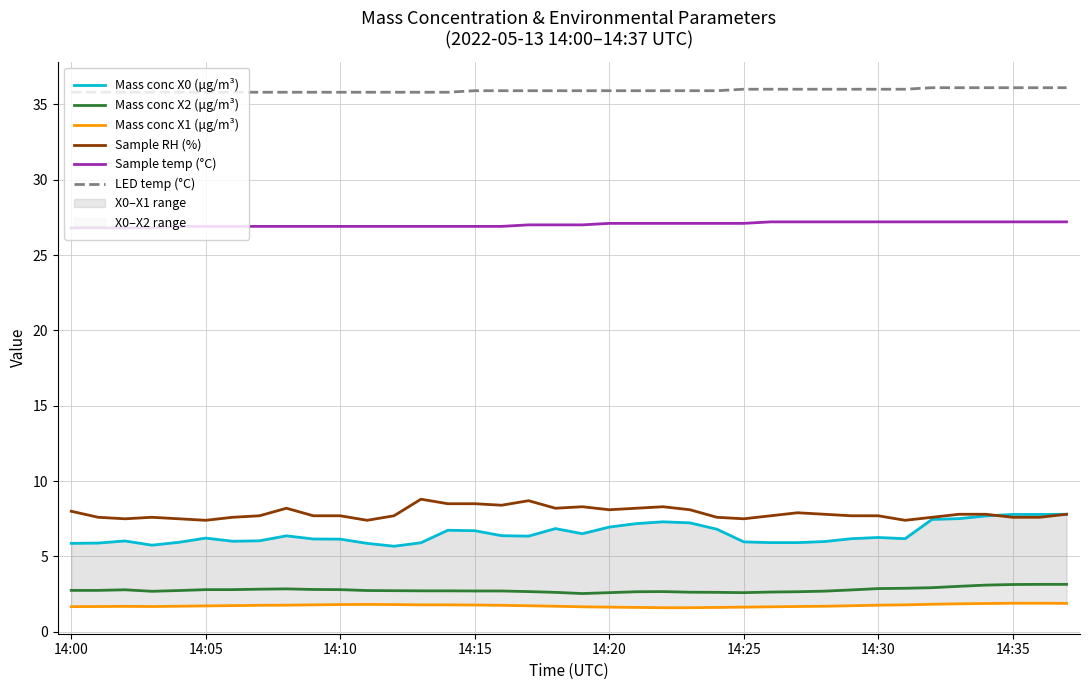

Is it true that Sample temp (°C) equals 27.1 at 14:25?

True